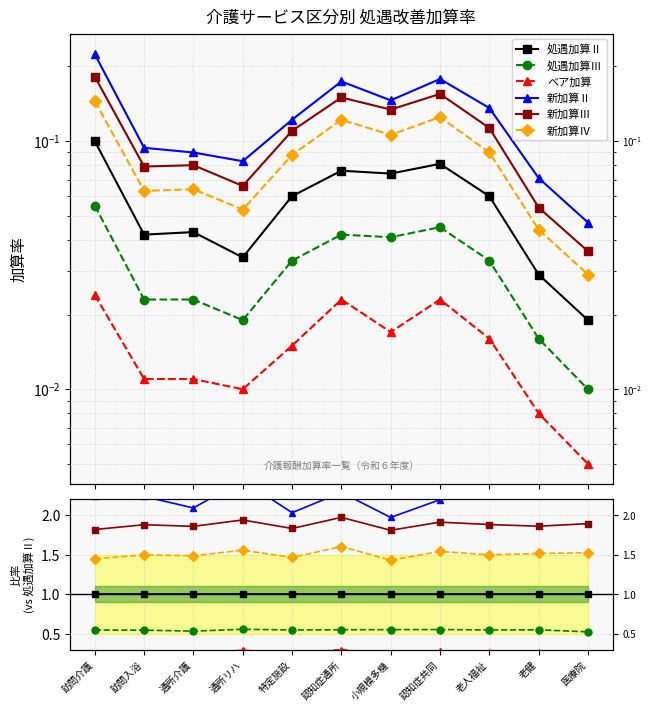

The value of 新加算Ⅲ at 老人福祉 is 1.9. True or false?

True